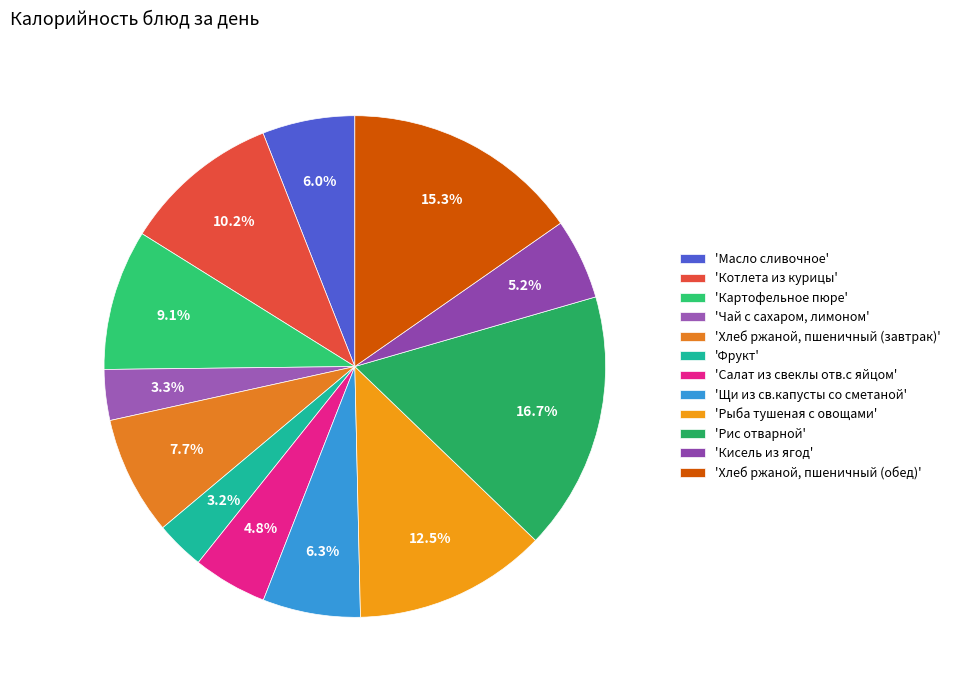

Rank the categories by value from lowest to highest.

'Фрукт', 'Чай с сахаром, лимоном', 'Салат из свеклы отв.с яйцом', 'Кисель из ягод', 'Масло сливочное', 'Щи из св.капусты со сметаной', 'Хлеб ржаной, пшеничный (завтрак)', 'Картофельное пюре', 'Котлета из курицы', 'Рыба тушеная с овощами', 'Хлеб ржаной, пшеничный (обед)', 'Рис отварной'